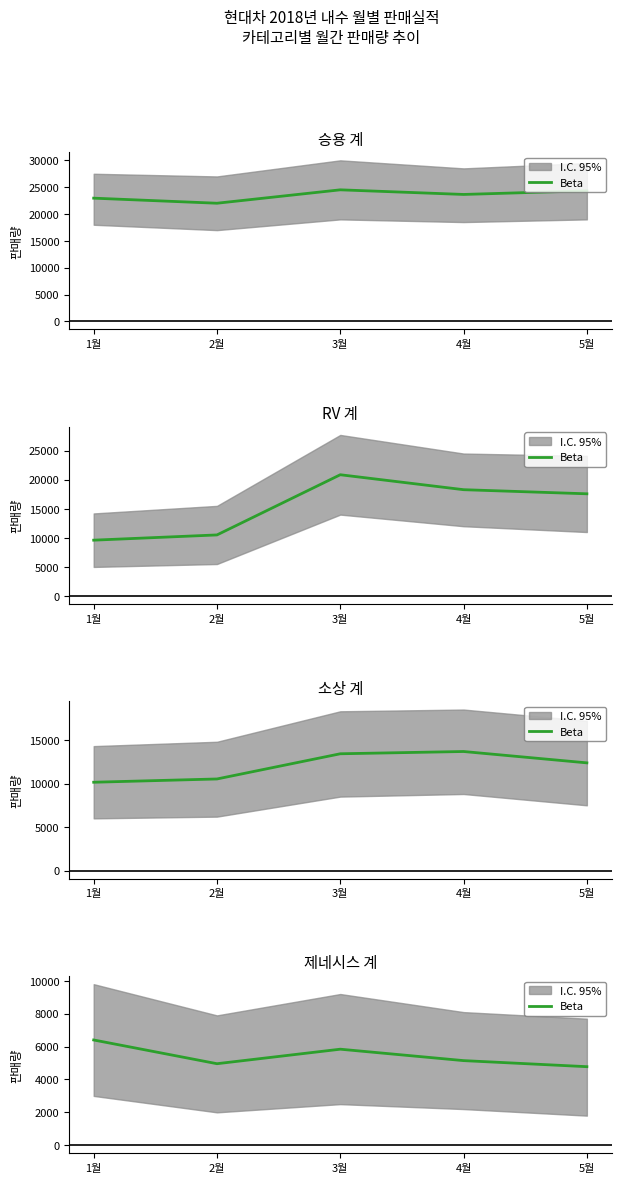

What is the difference between the second highest and second lowest values?

883